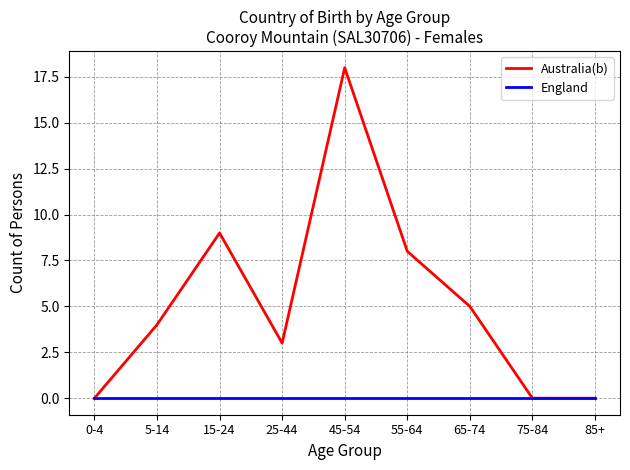

At which category does Australia(b) reach its first local valley?

25-44